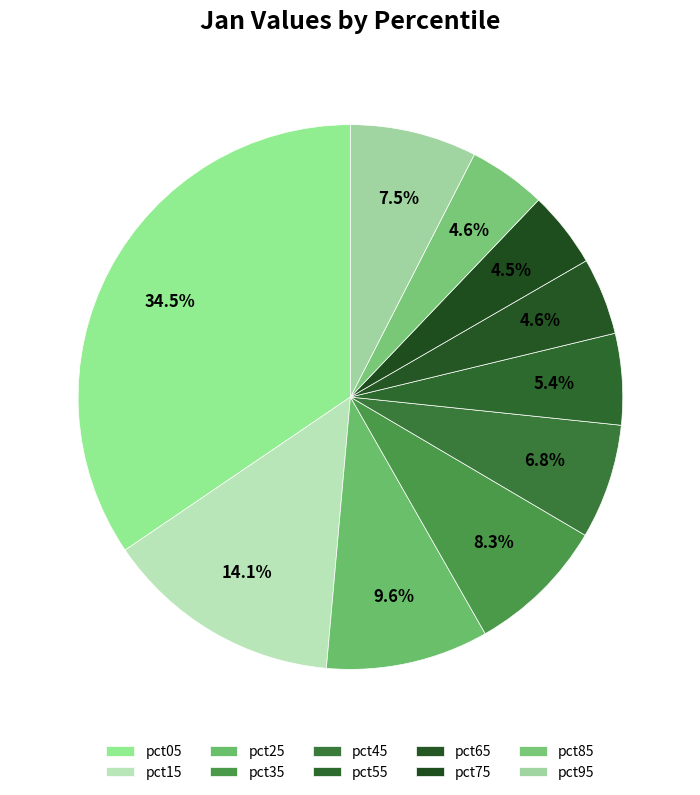

How many segments does this pie chart have?

10